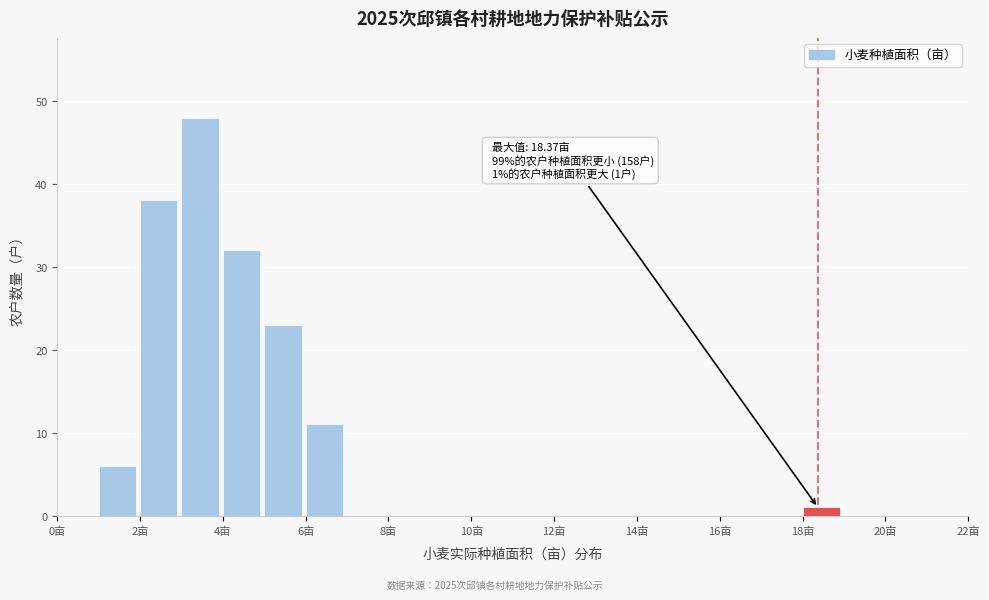

Over which range of the x-axis is the bar tallest?

3 to 4